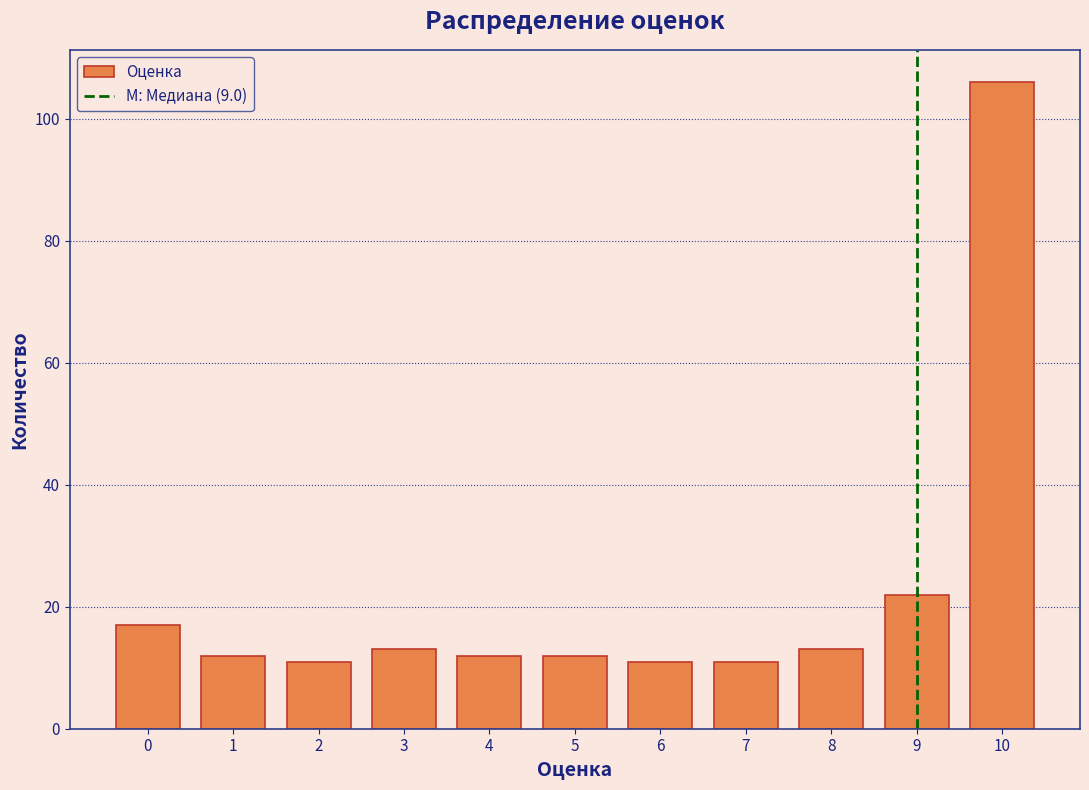

Reading left to right, transcribe all the data shown in this chart.

0=17	1=12	2=11	3=13	4=12	5=12	6=11	7=11	8=13	9=22	10=106